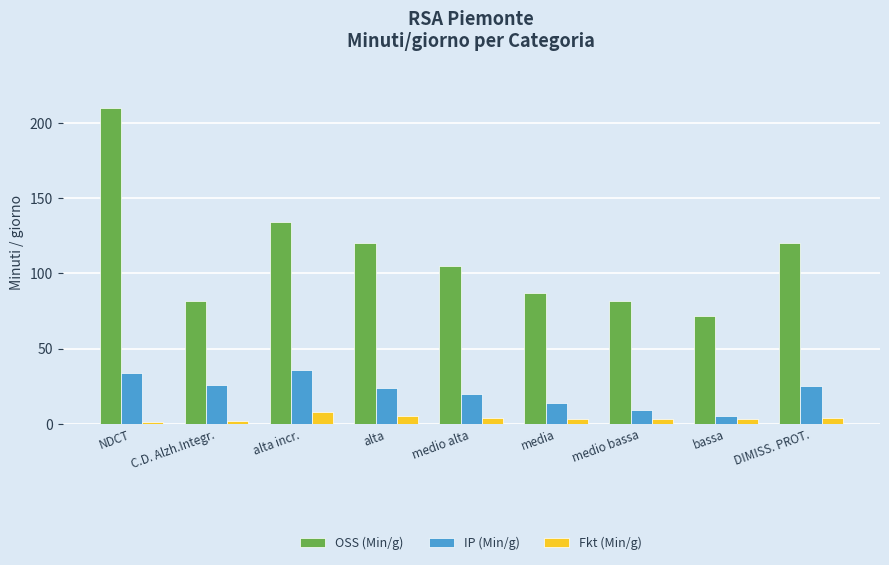

The value of IP (Min/g) at alta incr. is 36. True or false?

True